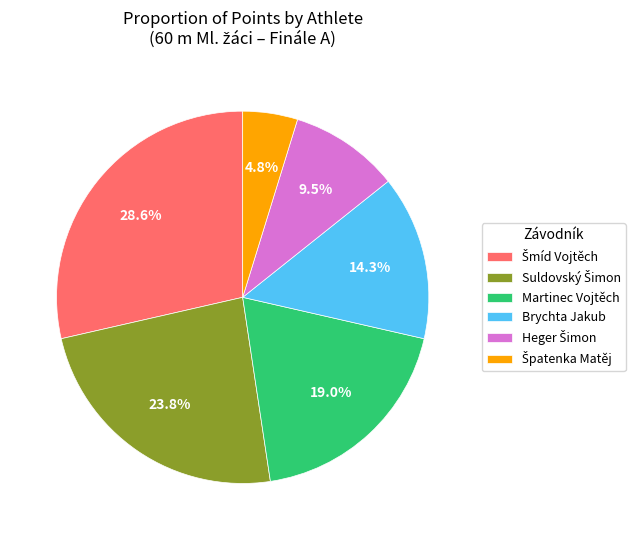

How many slices are in this pie chart?

6